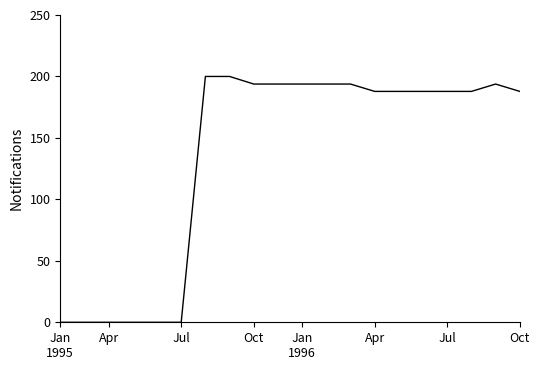

What is the difference between the maximum and minimum values?

200.0